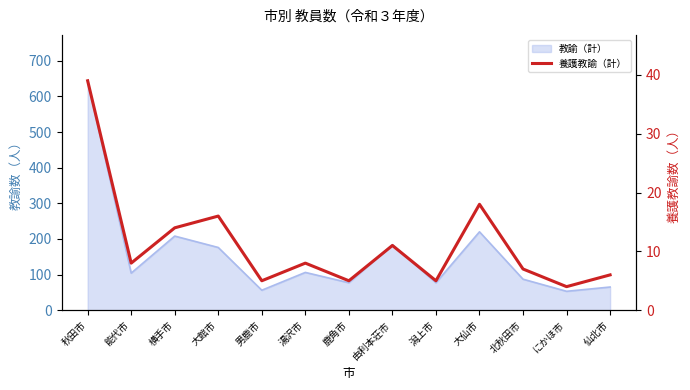

True or false: the data has more than 0 interior local peaks.

True